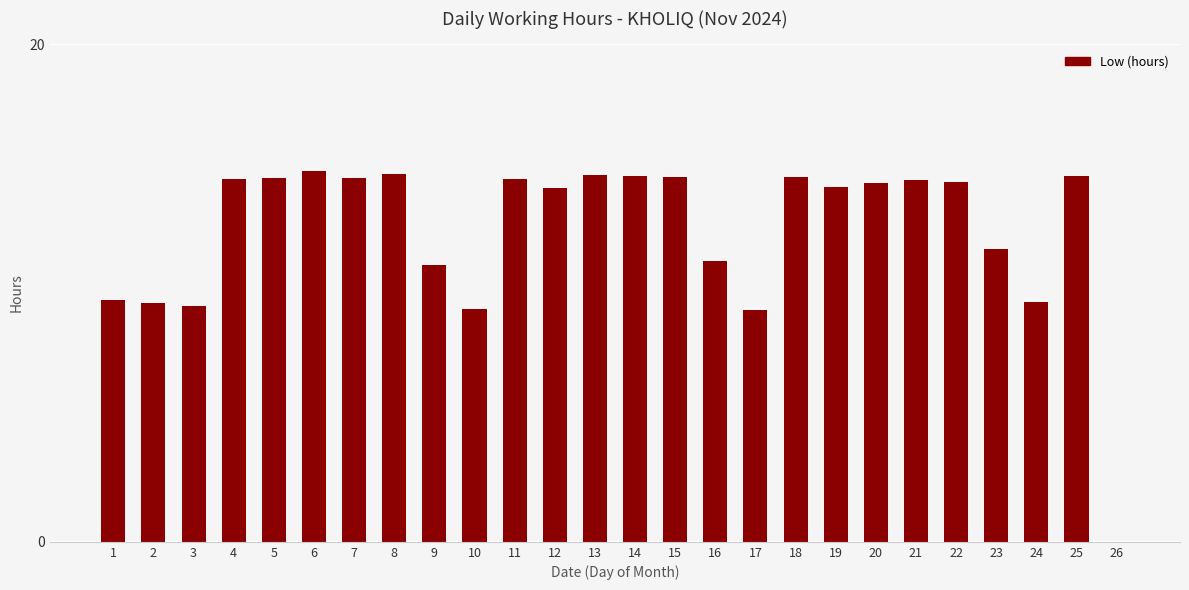

What is the sum of the values at 1 and 13?

24.5